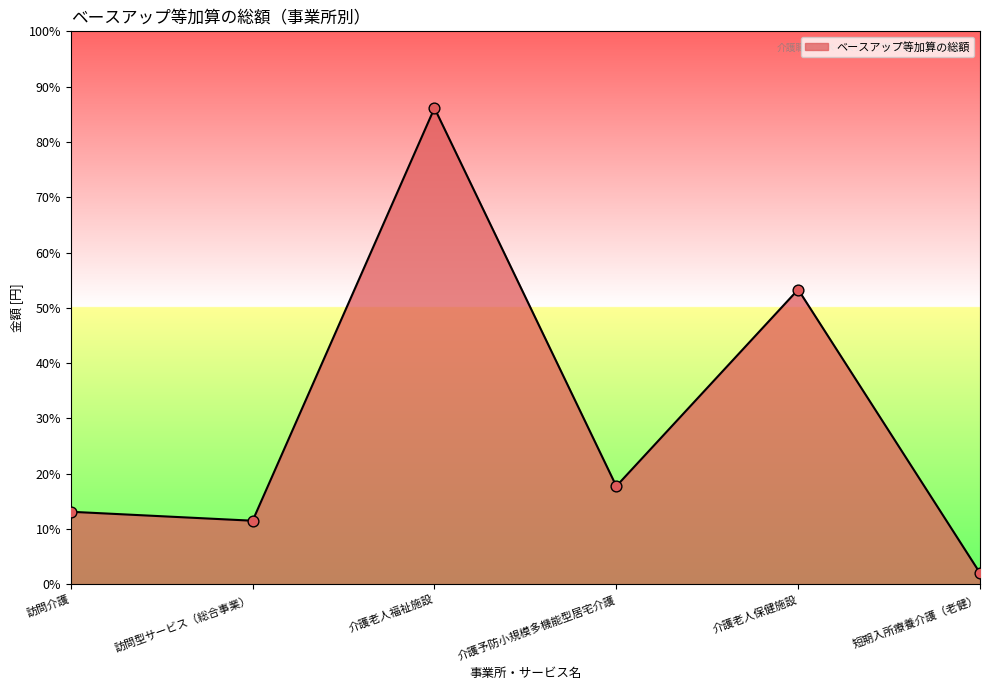

Which has a higher value, 介護予防小規模多機能型居宅介護 or 短期入所療養介護（老健）?

介護予防小規模多機能型居宅介護